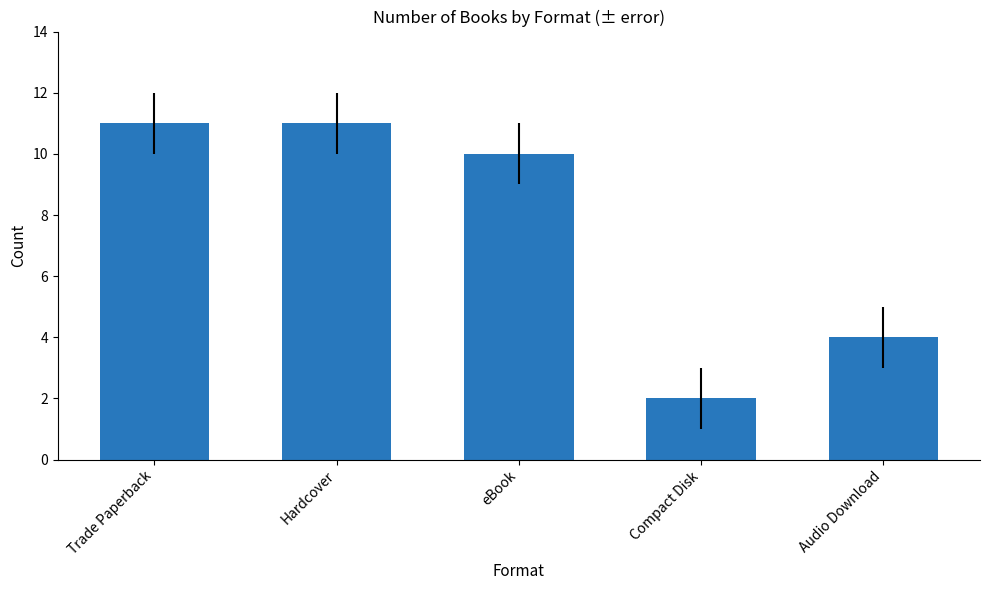

What is the change in value from Trade Paperback to eBook?

-1